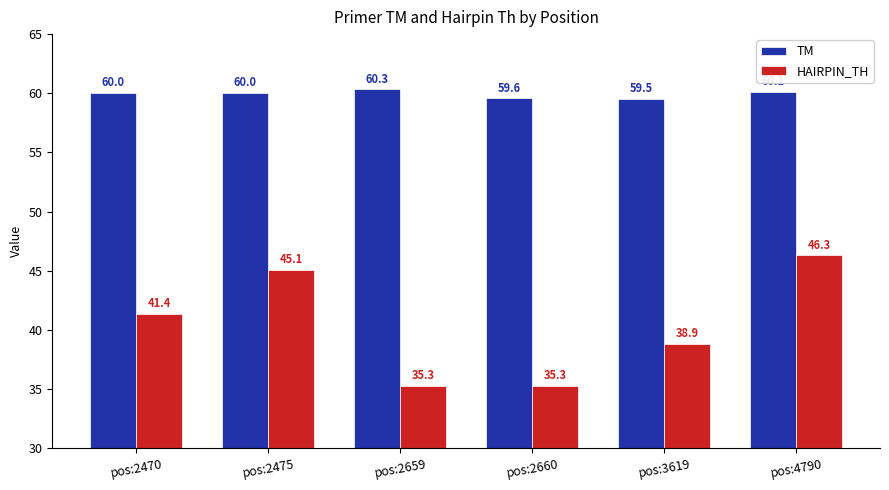

What are all the series names shown in the legend?

TM, HAIRPIN_TH